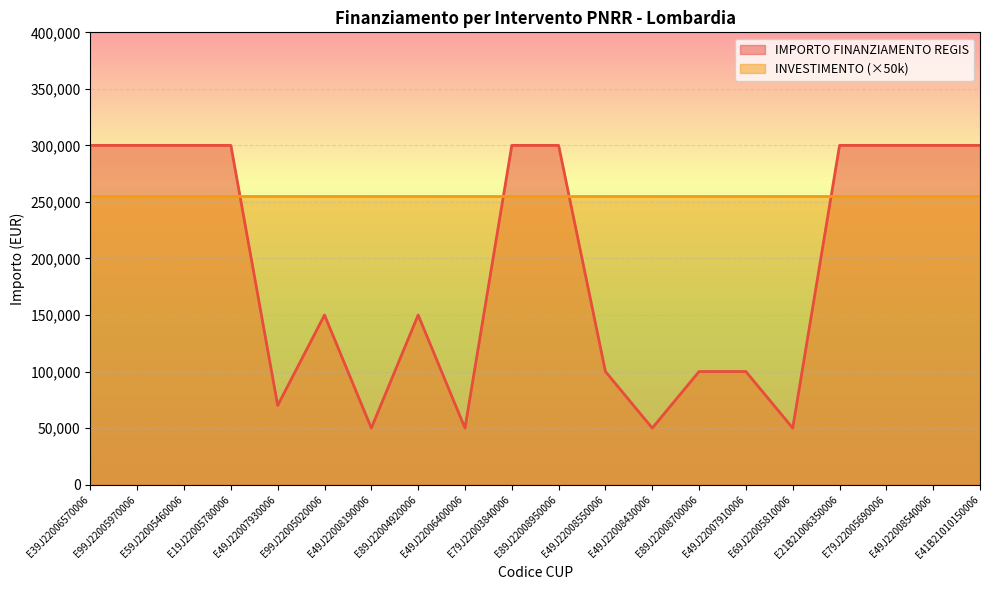

The value at E99J22005970006 is 300000. True or false?

True